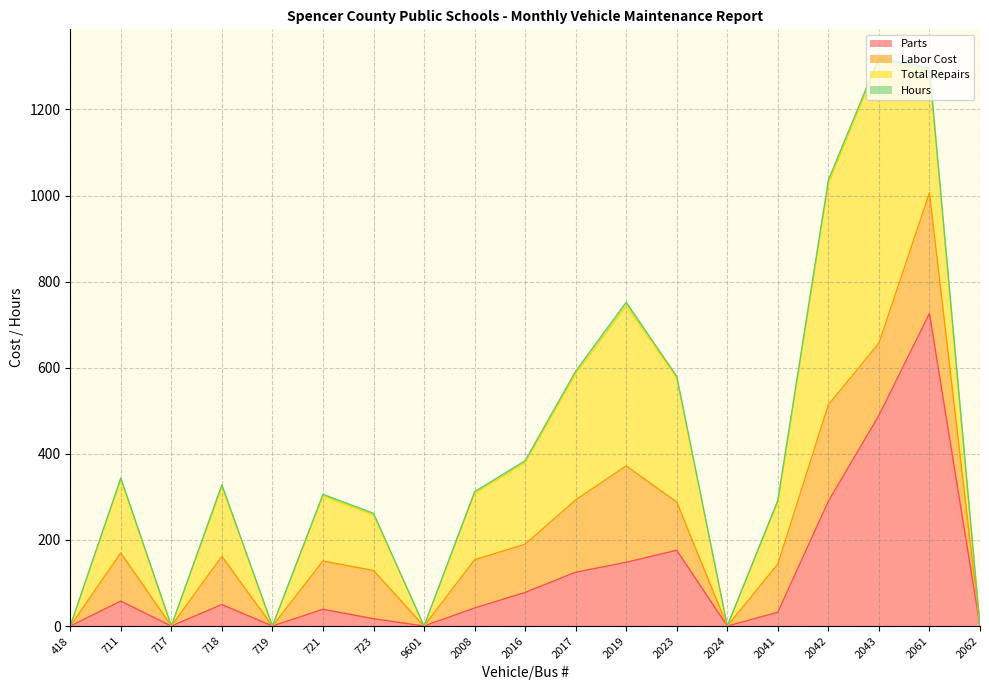

What is the sum of the Total Repairs values at 2042 and 418?

514